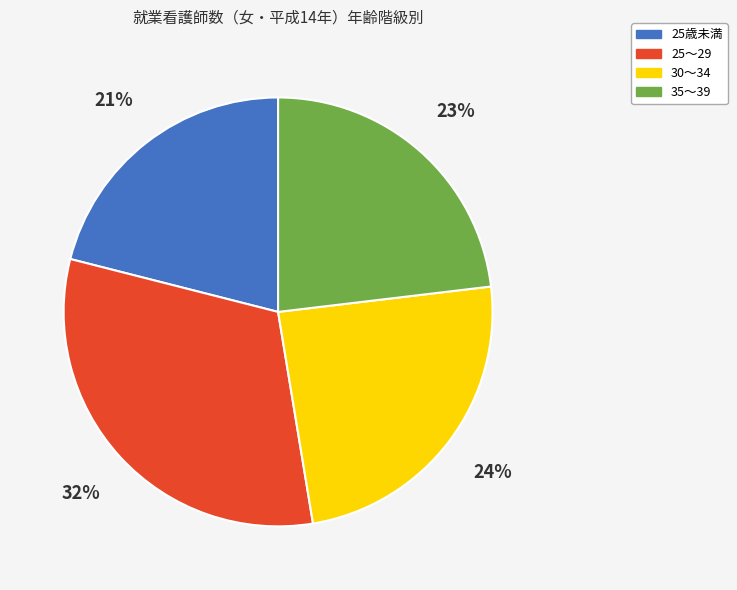

Which category has the smallest portion of the pie?

25歳未満